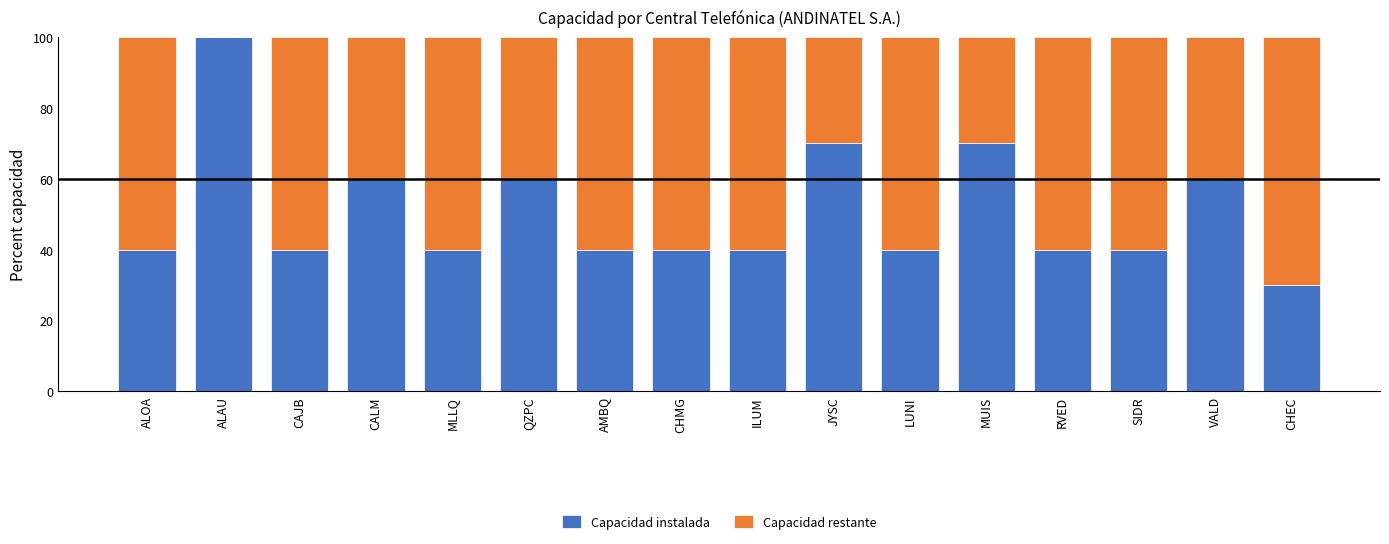

What is the total value across all series at AMBQ?

100